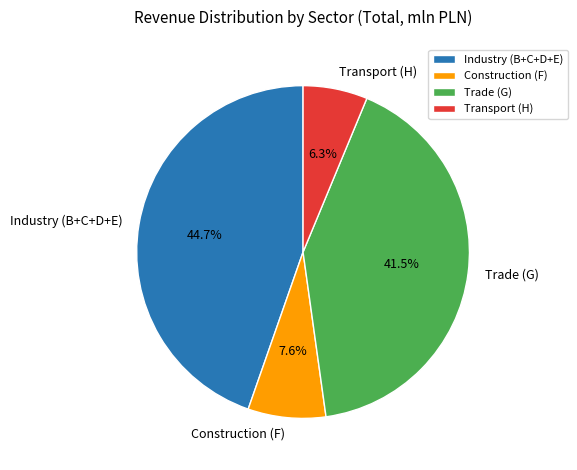

Combined, what portion of the pie is Trade (G) and Construction (F)?

49.1%